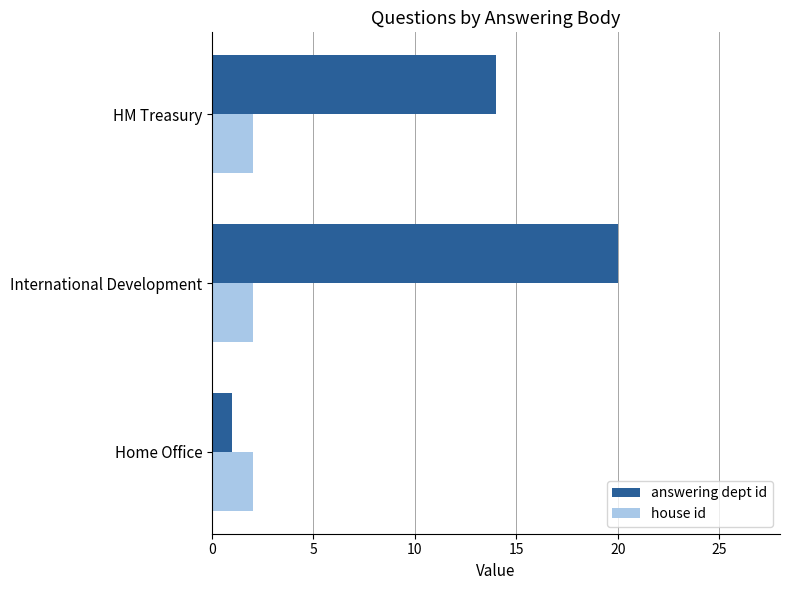

Count the answering dept id values in the range 1 to 20.

3